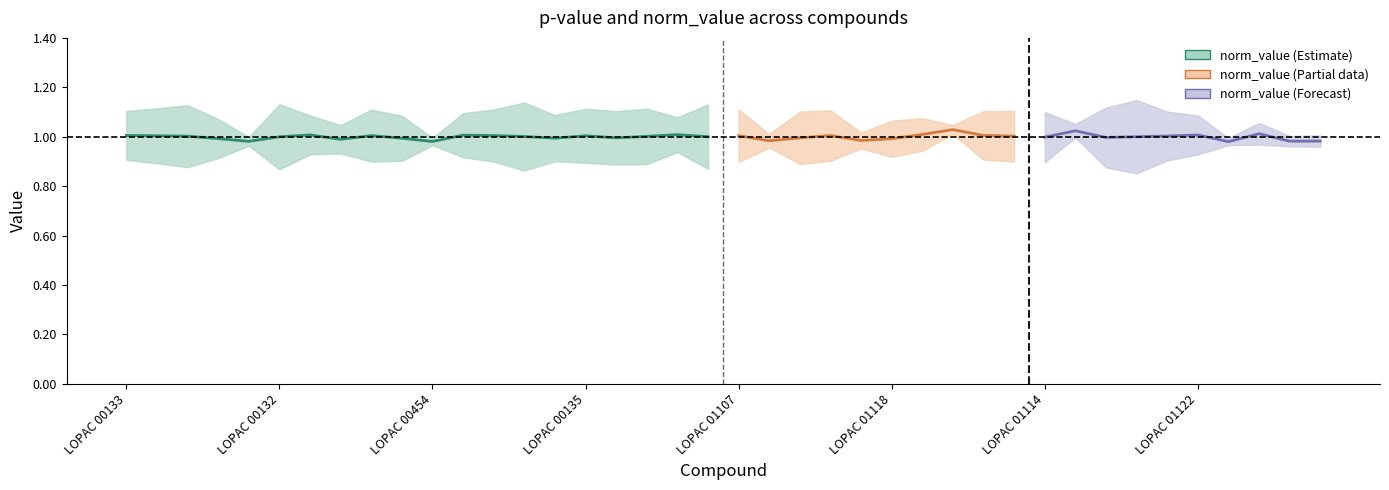

Which category has the highest value in the norm_value series?

LOPAC 01116